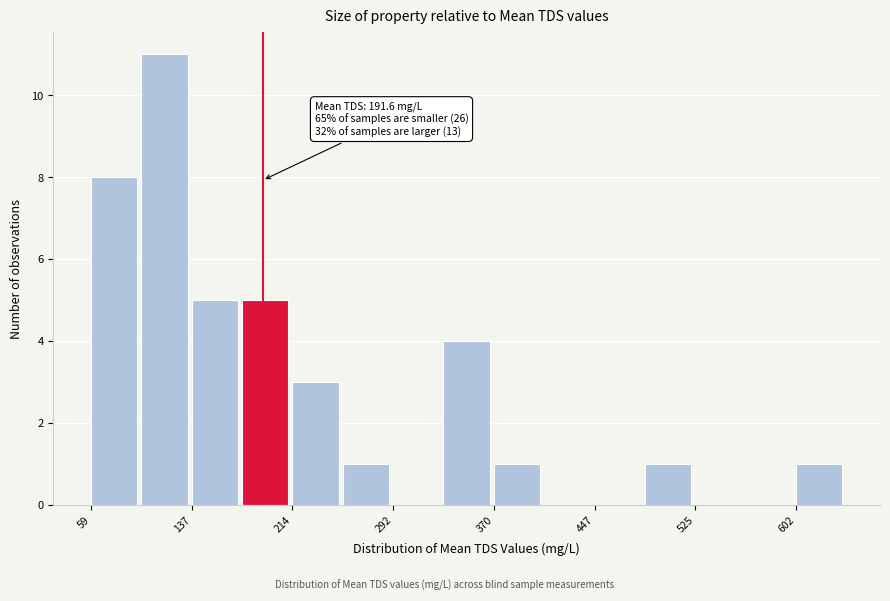

Around what value on the x-axis is the tallest bar? Give the approximate position of its centre, as read against the axis.

120